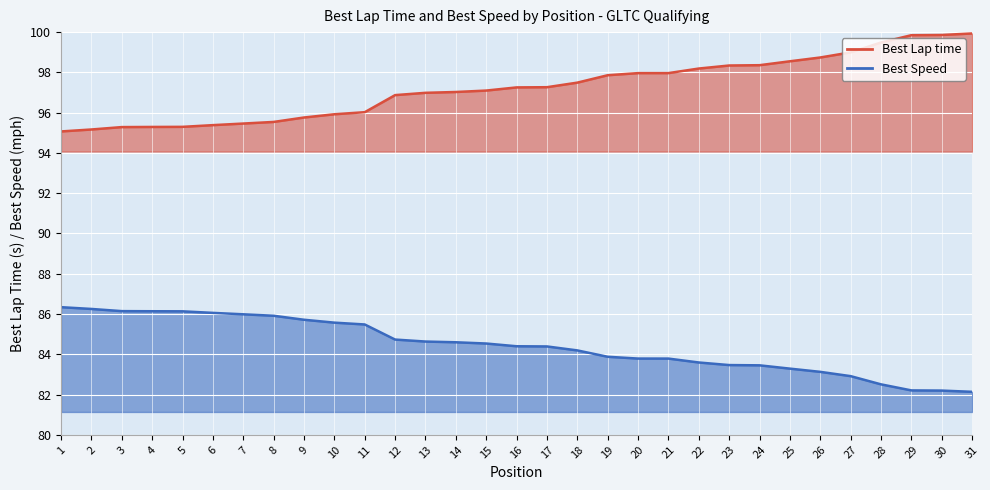

List the series in order of their overall mean, lowest first.

Best Speed, Best Lap time